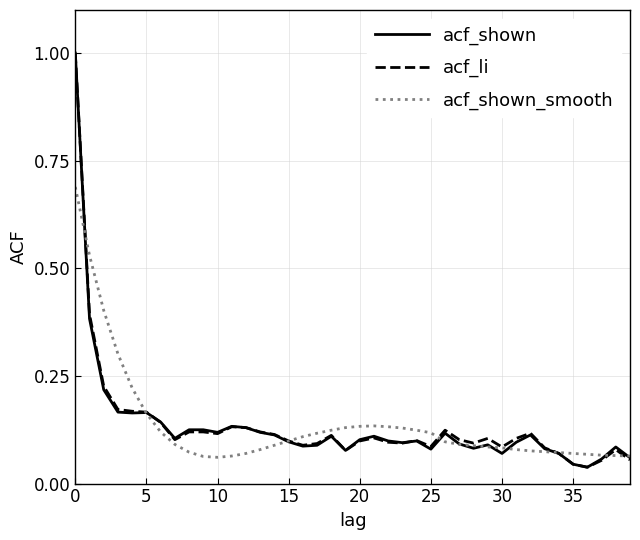

What is the maximum value for acf_li?

1.0